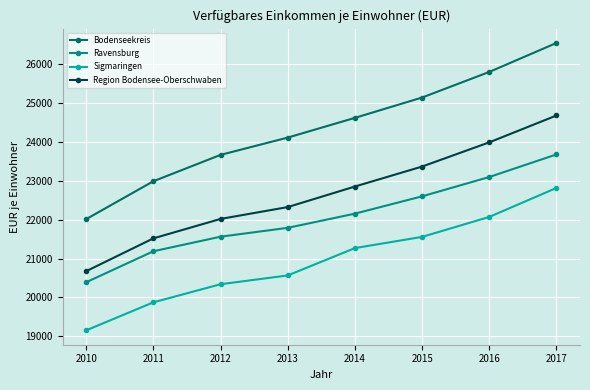

Rank the series at 2013 from lowest to highest value.

Sigmaringen, Ravensburg, Region Bodensee-Oberschwaben, Bodenseekreis